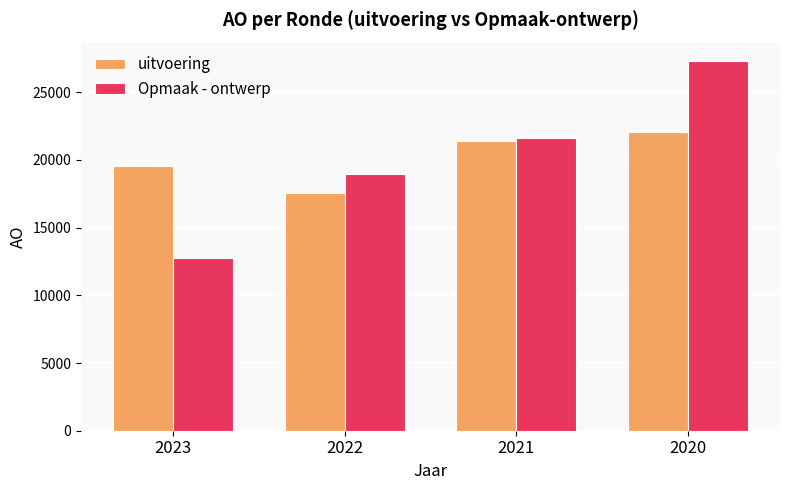

How many Opmaak - ontwerp values are between 18984 and 27300?

3